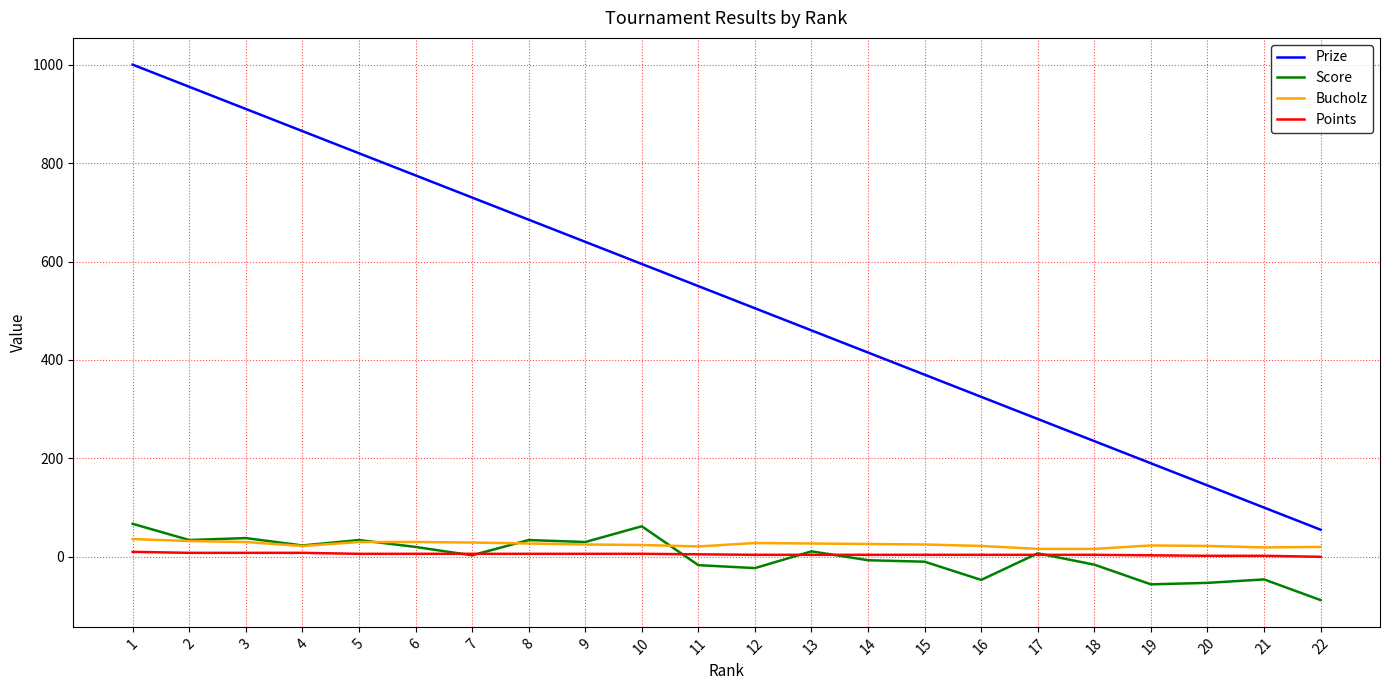

Is the value of Bucholz at 9 greater than the value of Prize at 7?

No